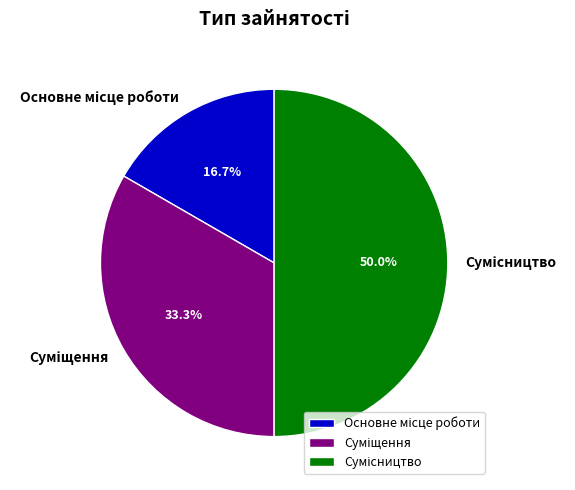

Which has a higher value, Суміщення or Сумісництво?

Сумісництво